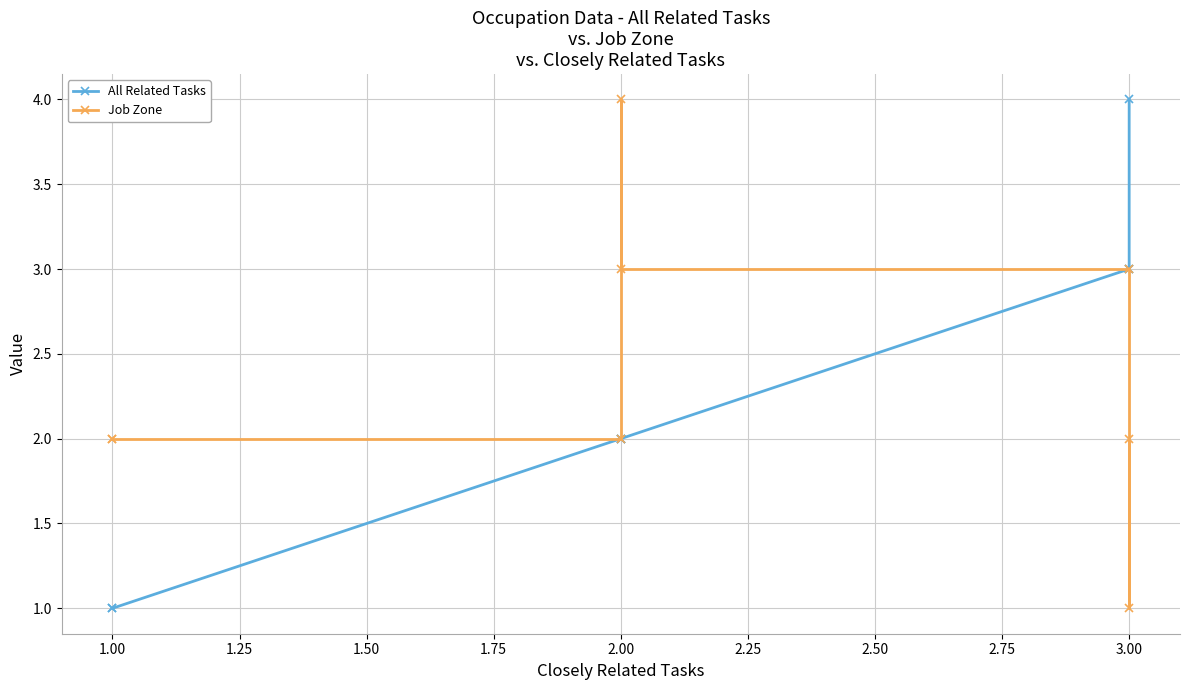

What is the sum of the All Related Tasks values at 1.50 and 2.00?

4